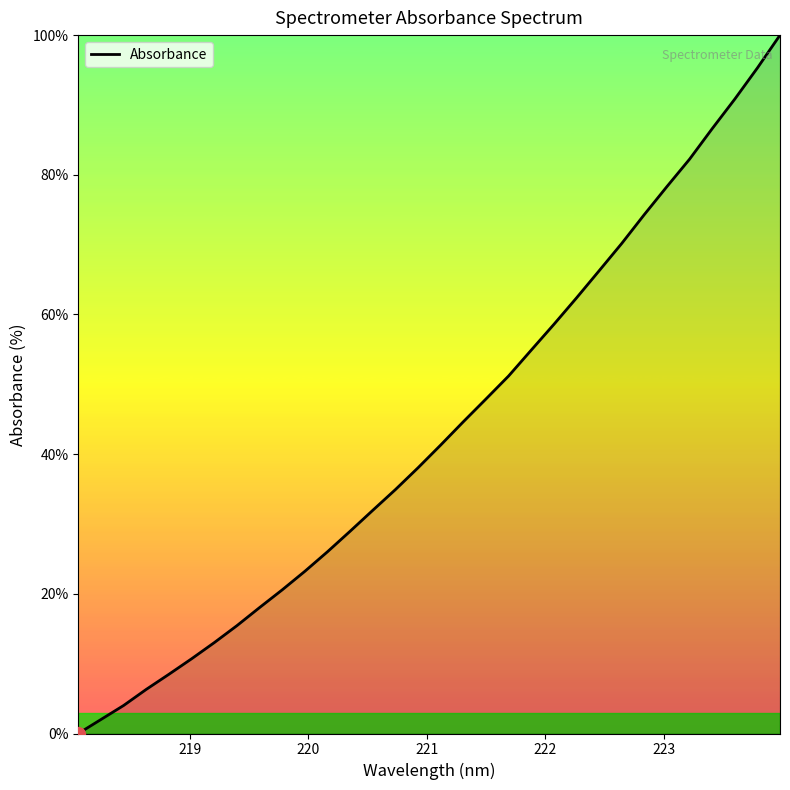

What is the difference between the maximum and minimum values?

100.0